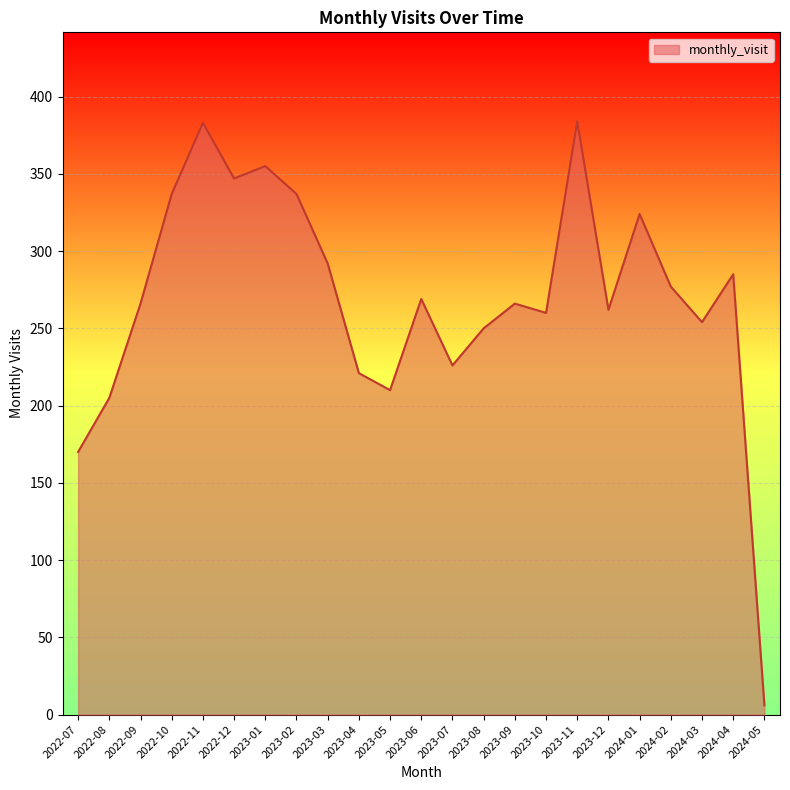

Which label corresponds to the smallest value in the chart?

2024-05